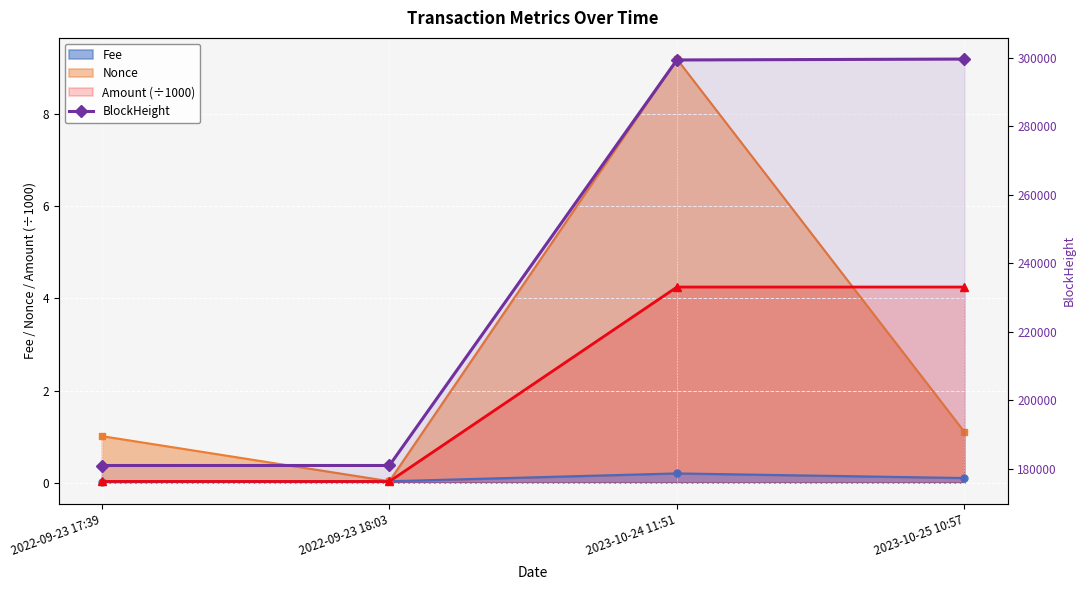

True or false: the data shows 112358 at 2023-10-24 11:51.

False